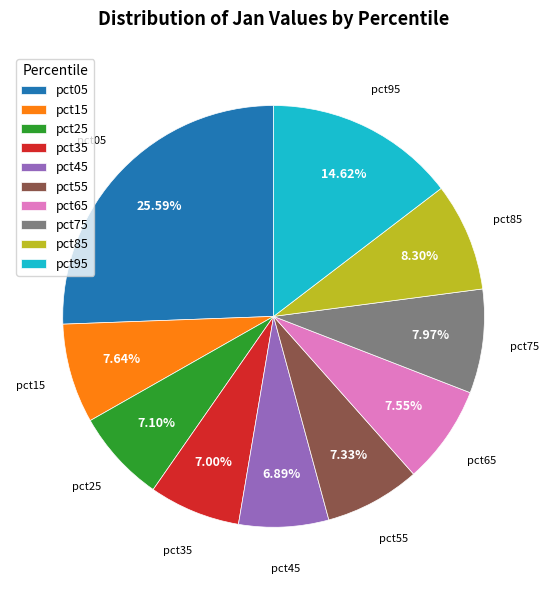

Does pct55 account for over 50% of the chart?

No